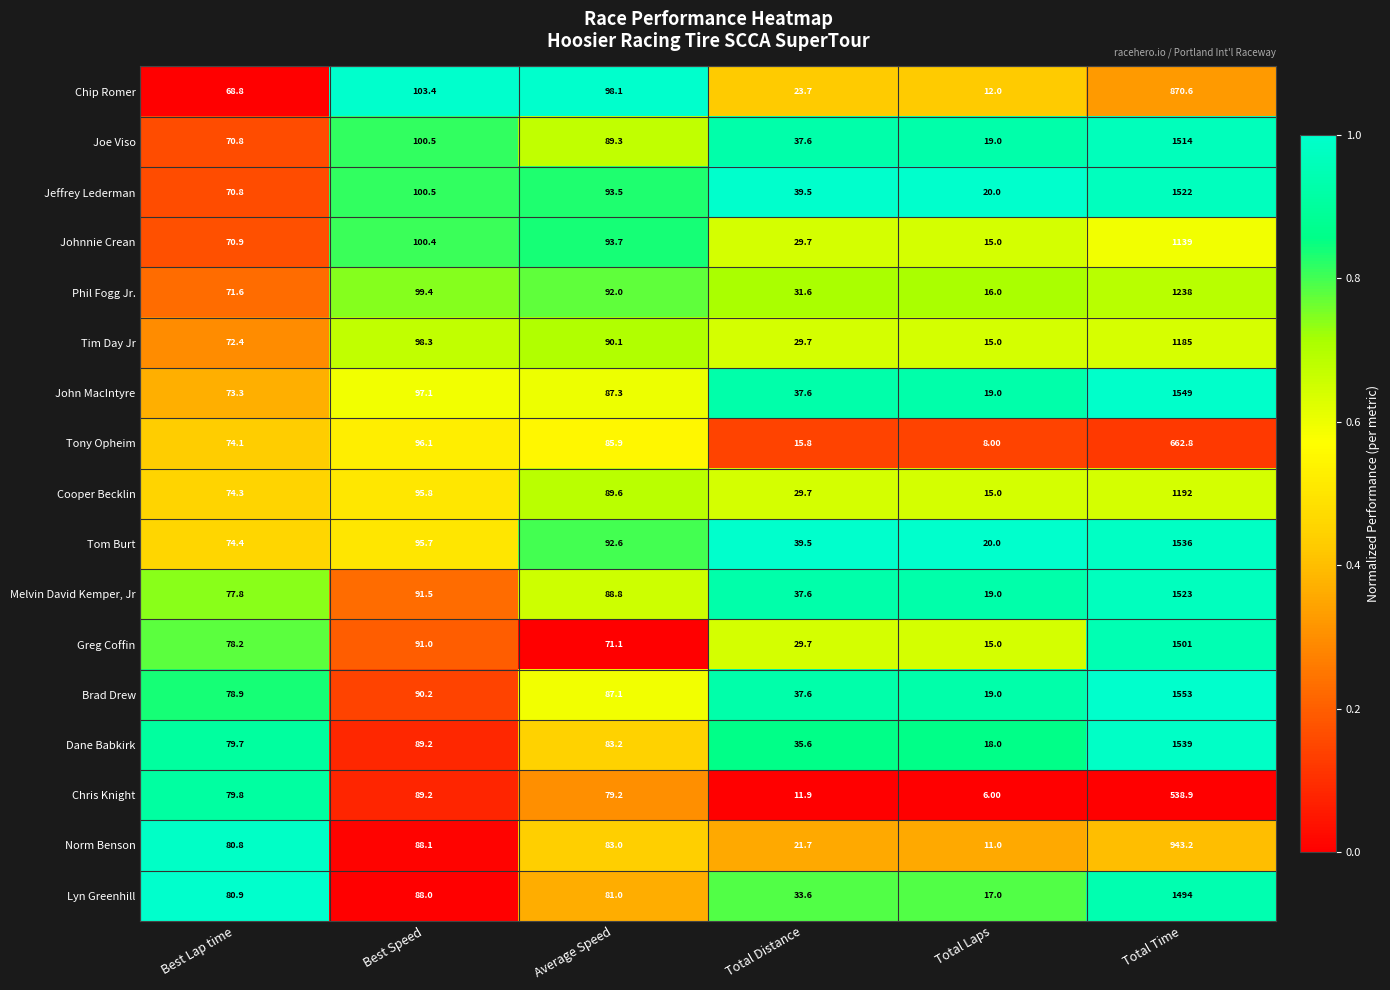

Which category has the highest value in the Chip Romer series?

Total Time